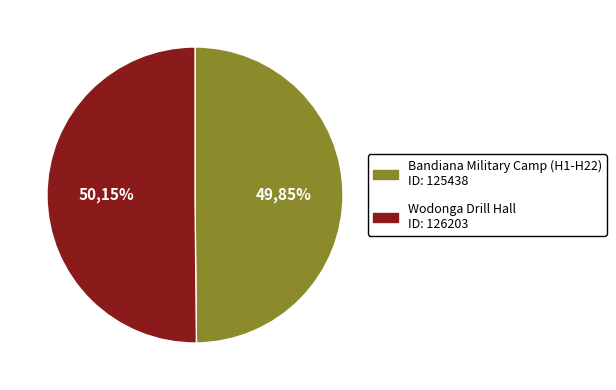

Approximately how many times larger is the value at Bandiana Military Camp (H1-H22) compared to Wodonga Drill Hall?

1.0